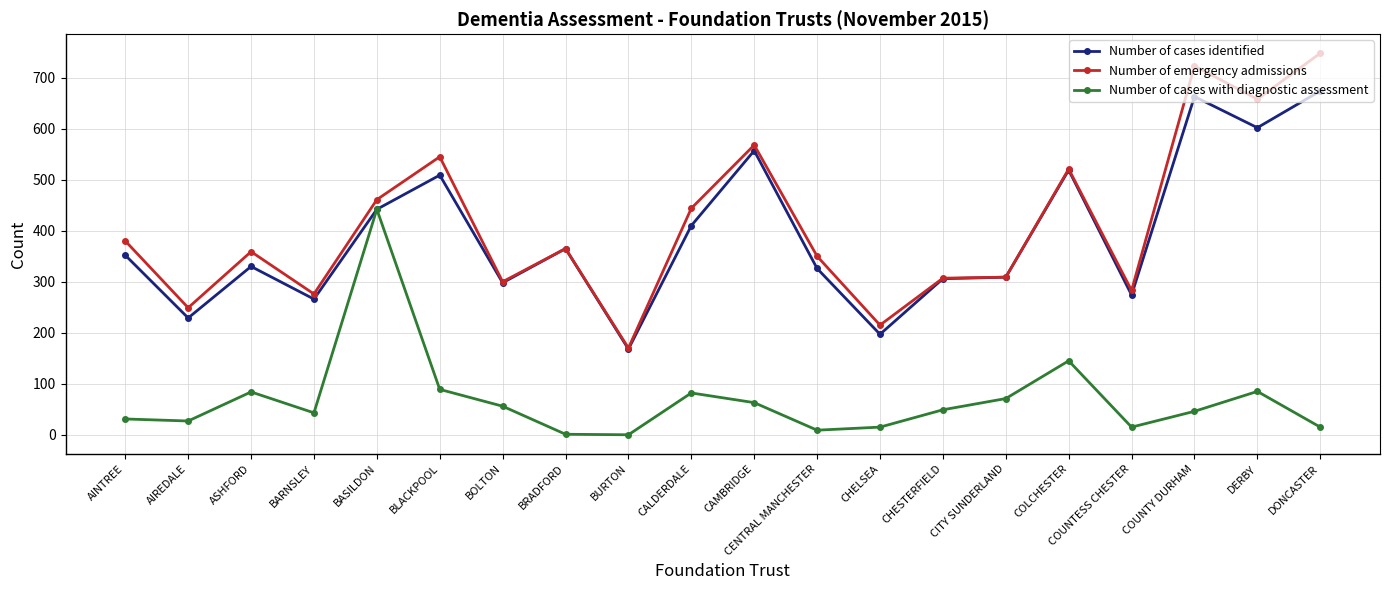

At how many categories does at least one series exceed 624?

3